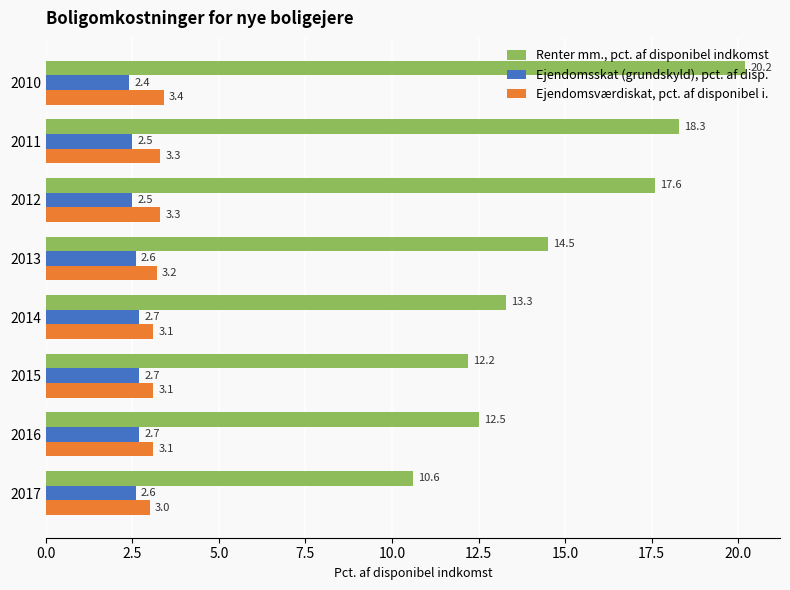

Is it true that Ejendomsværdiskat, pct. af disponibel i. equals 3.3 at 2012?

True